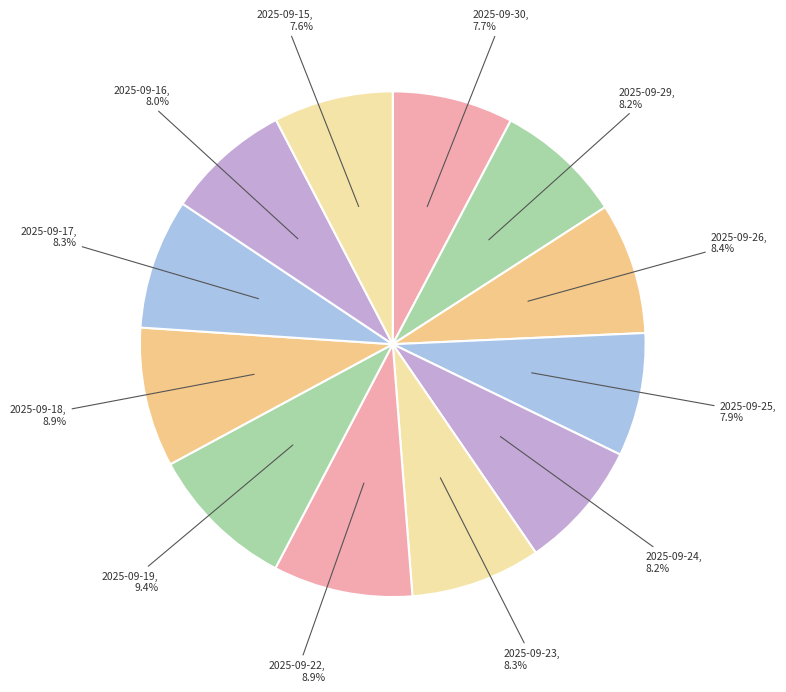

Count the number of slices in the pie.

12